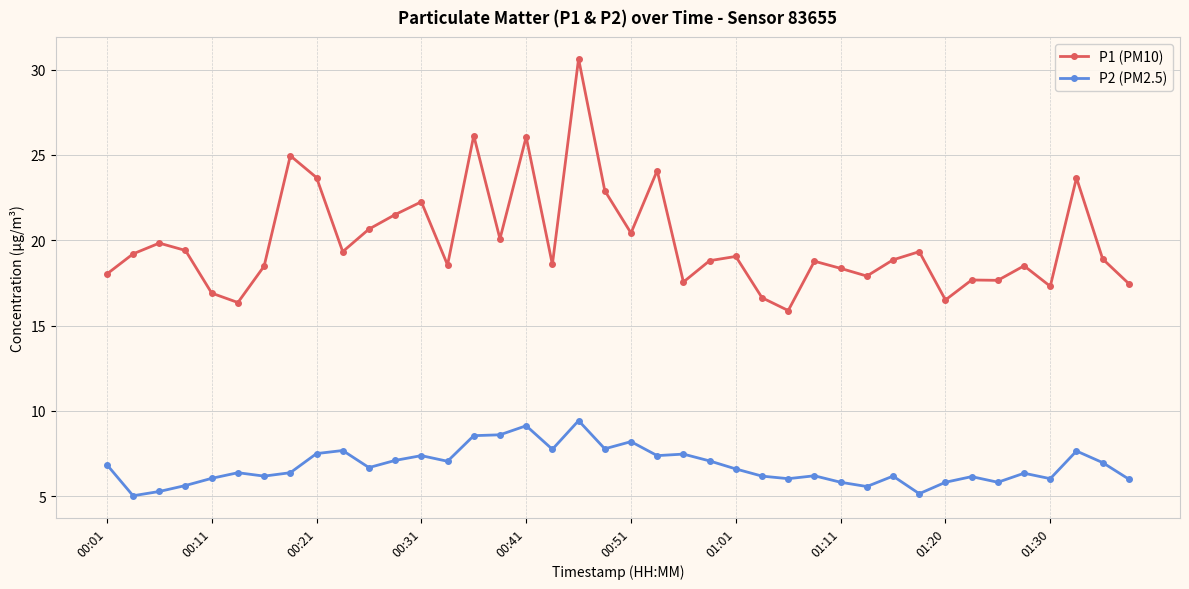

True or false: P1 (PM10) and P2 (PM2.5) cross at least once.

False